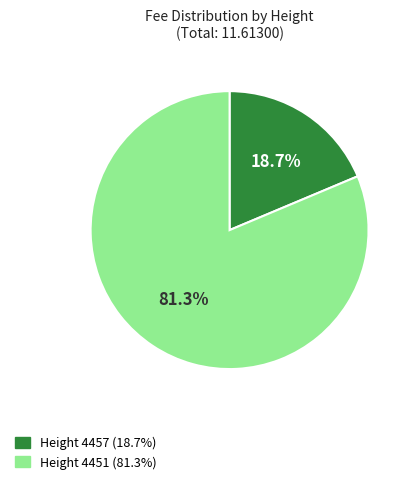

Rank the categories by value from lowest to highest.

Height 4457 (18.7%), Height 4451 (81.3%)